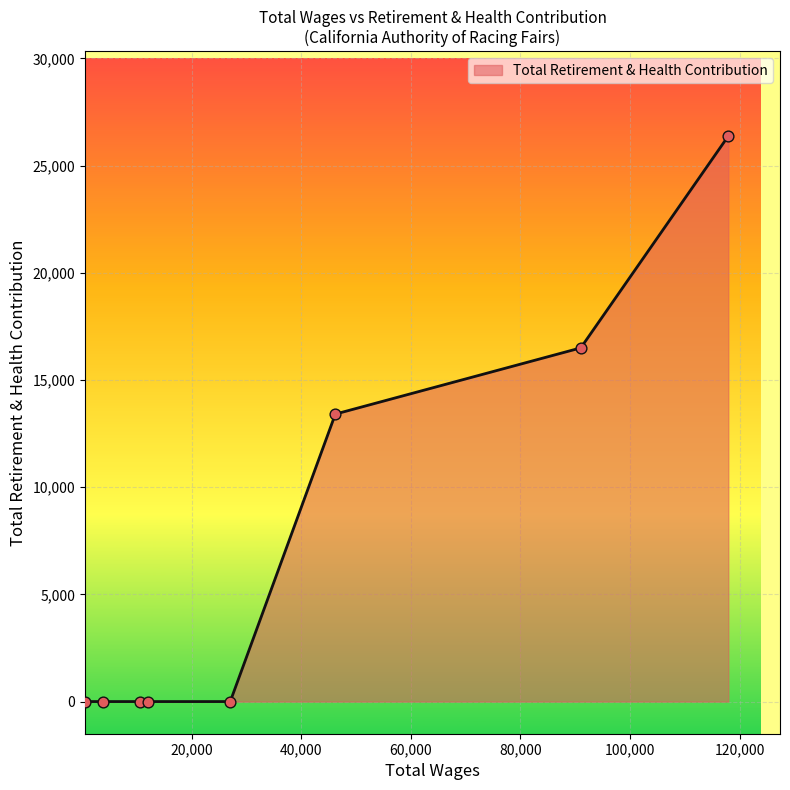

What is the maximum value shown in the chart?

26380